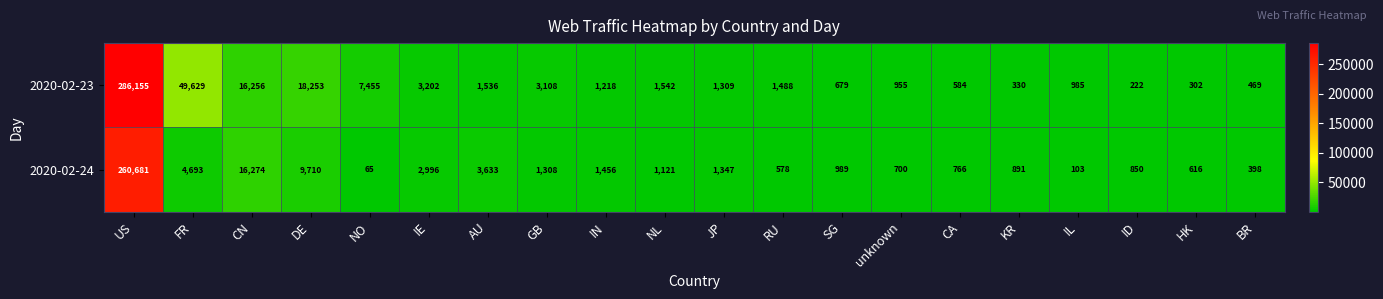

True or false: 2020-02-24 has a value of 446 at SG.

False